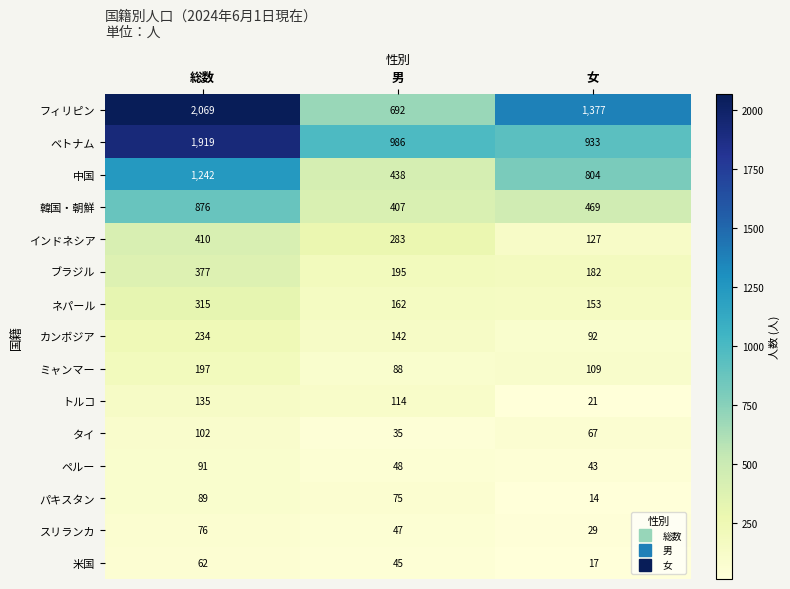

List the series in order of their peak value, highest first.

フィリピン, ベトナム, 中国, 韓国・朝鮮, インドネシア, ブラジル, ネパール, カンボジア, ミャンマー, トルコ, タイ, ペルー, パキスタン, スリランカ, 米国